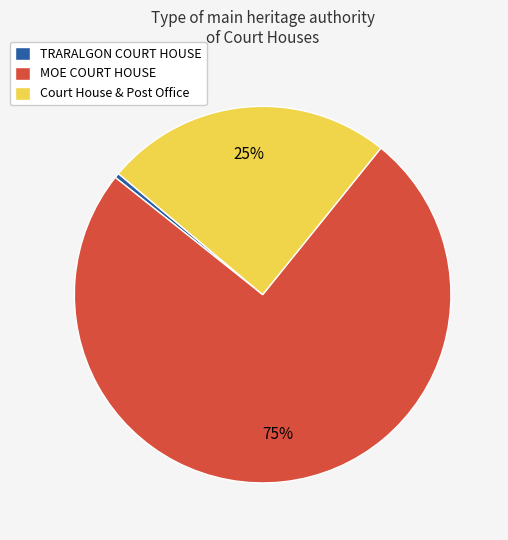

Count the number of slices in the pie.

3